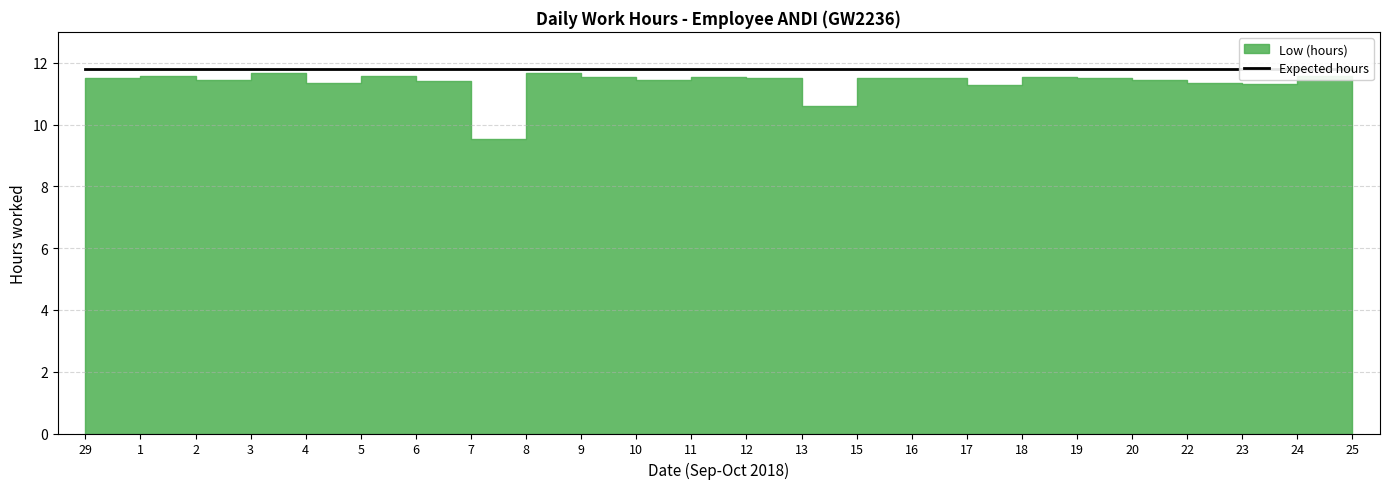

What is the approximate value at 13?

10.6